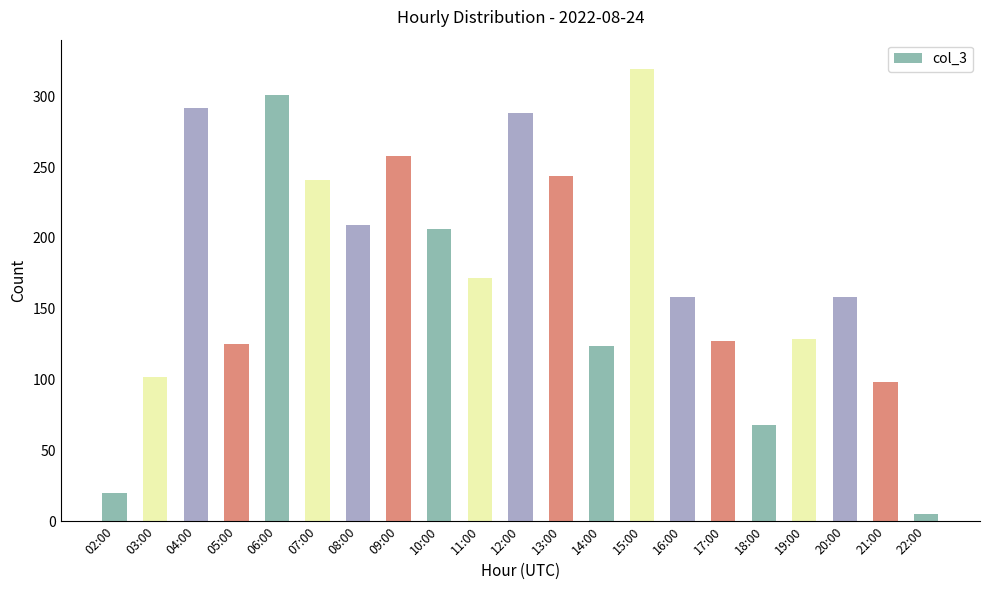

At which label does the data first exceed 158?

04:00